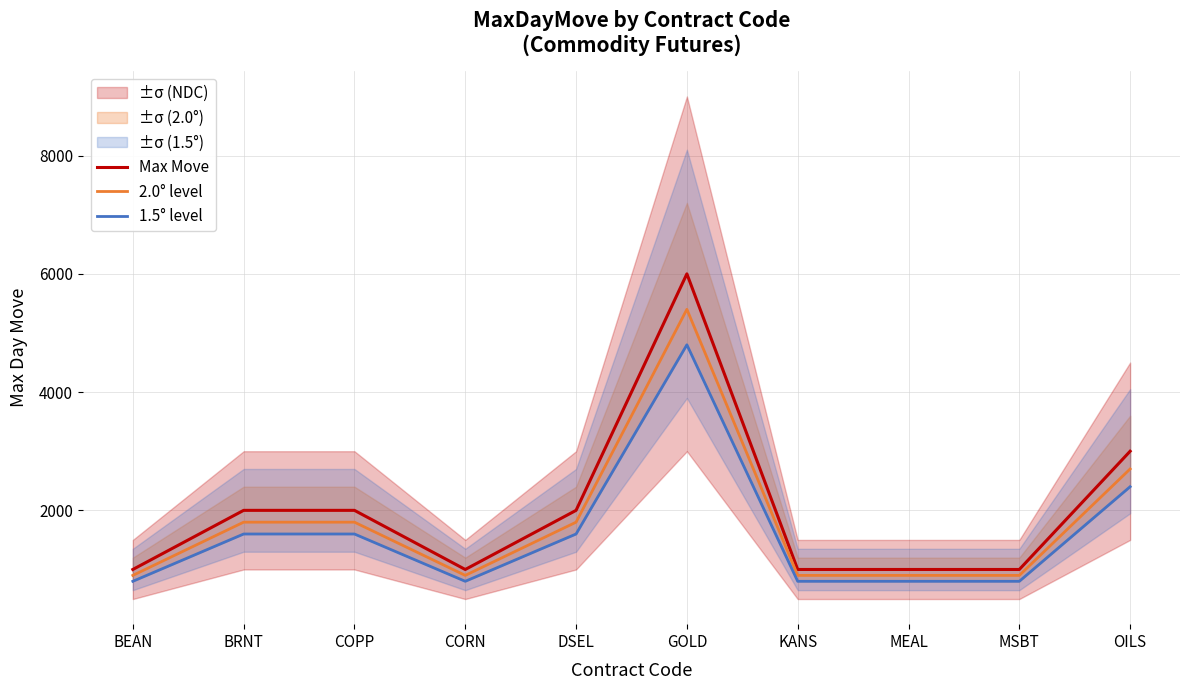

List the series in order of their peak value, highest first.

Max Move, 2.0° level, 1.5° level